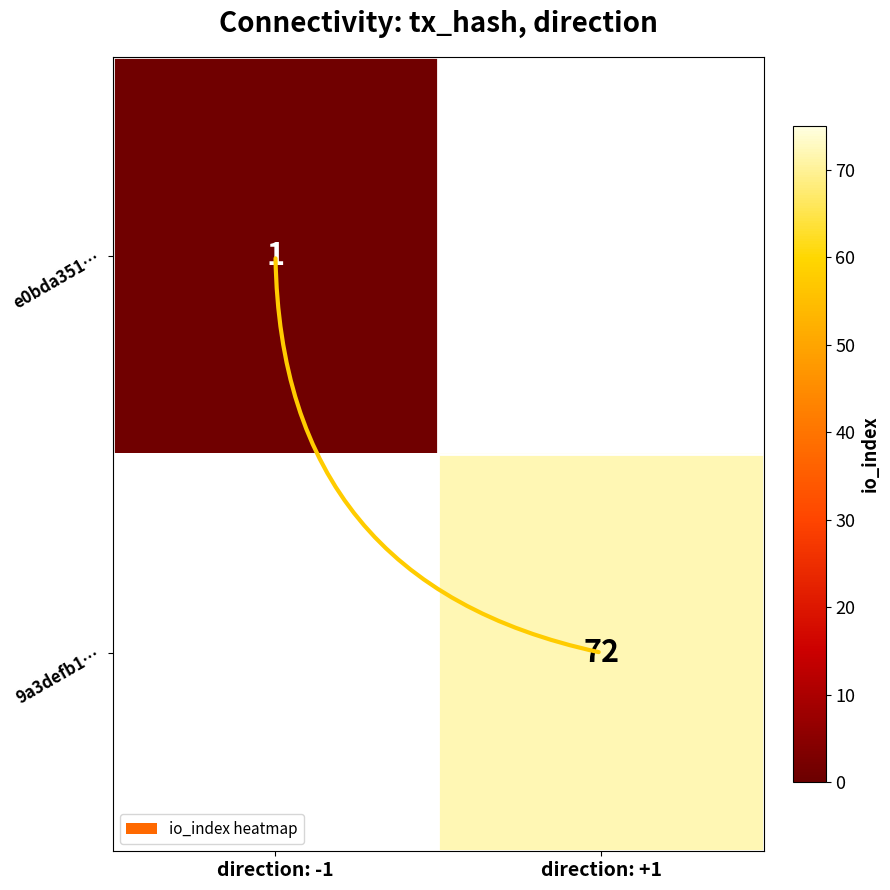

Is it true that e0bda351… equals 1 at direction: -1?

True